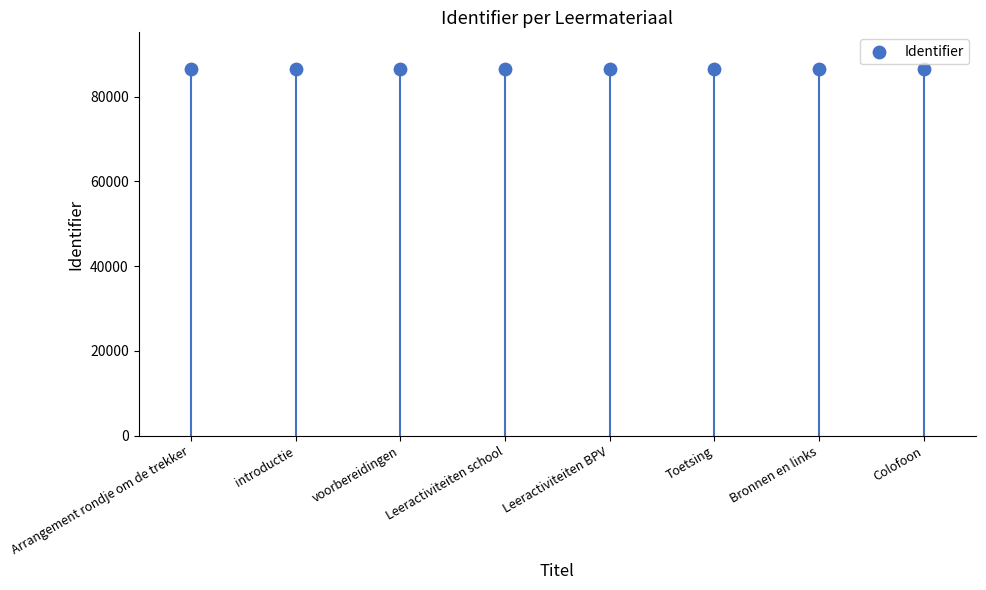

What is the range of Y values (max minus min)?

33